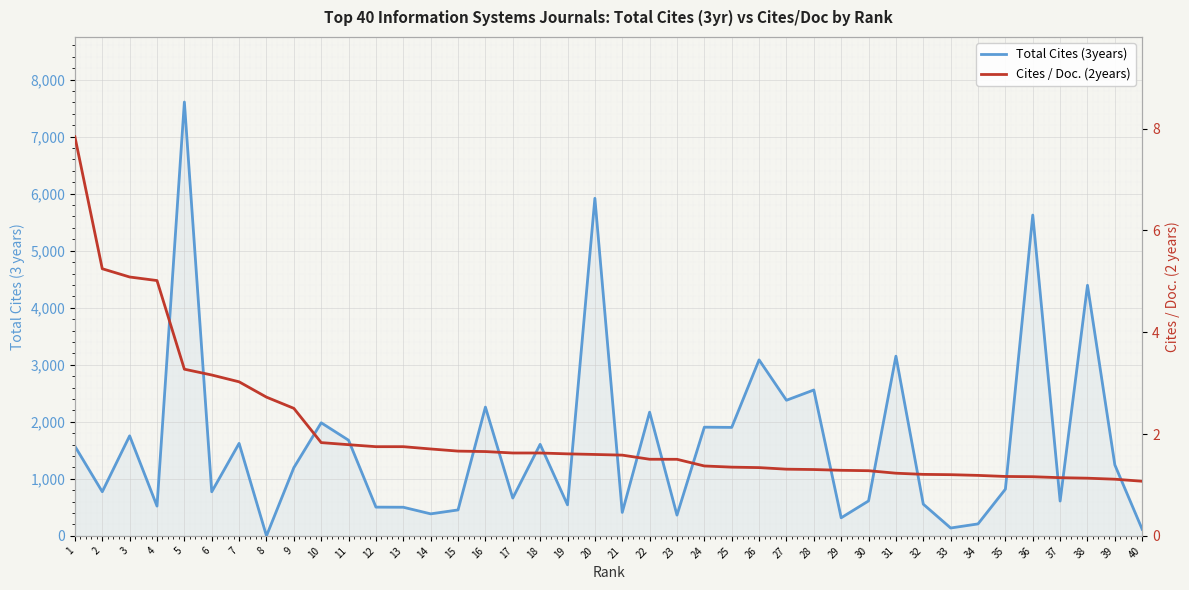

List the labels in order of Cites / Doc. (2years) value, smallest first.

40, 39, 38, 37, 36, 35, 34, 33, 32, 31, 30, 29, 28, 27, 26, 25, 24, 23, 22, 21, 20, 19, 17, 18, 16, 15, 14, 12, 13, 11, 10, 9, 8, 7, 6, 5, 4, 3, 2, 1